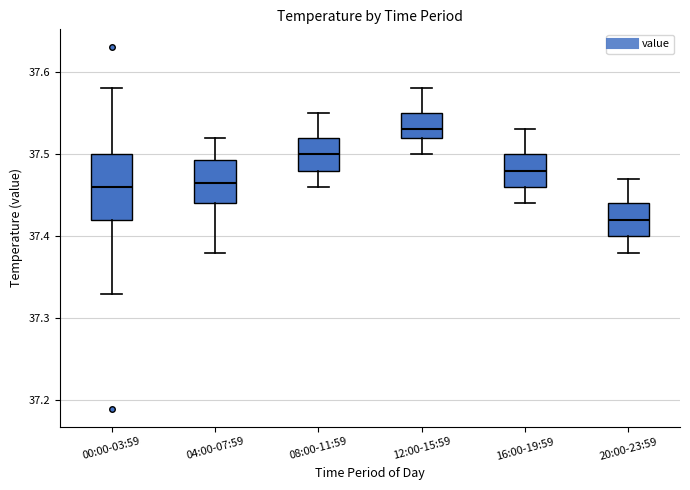

Reading left to right, transcribe this box plot: for each box, give where its median line is, the range the box spans, and where its two whiskers end, as read against the y-axis. The values are not printed on the chart, so give them approximately, as read against the axis.

00:00-03:59: median 37.46, box 37.42 to 37.50, whiskers 37.33 to 37.58
04:00-07:59: median 37.47, box 37.44 to 37.49, whiskers 37.38 to 37.52
08:00-11:59: median 37.50, box 37.48 to 37.52, whiskers 37.46 to 37.55
12:00-15:59: median 37.53, box 37.52 to 37.55, whiskers 37.50 to 37.58
16:00-19:59: median 37.48, box 37.46 to 37.50, whiskers 37.44 to 37.53
20:00-23:59: median 37.42, box 37.40 to 37.44, whiskers 37.38 to 37.47